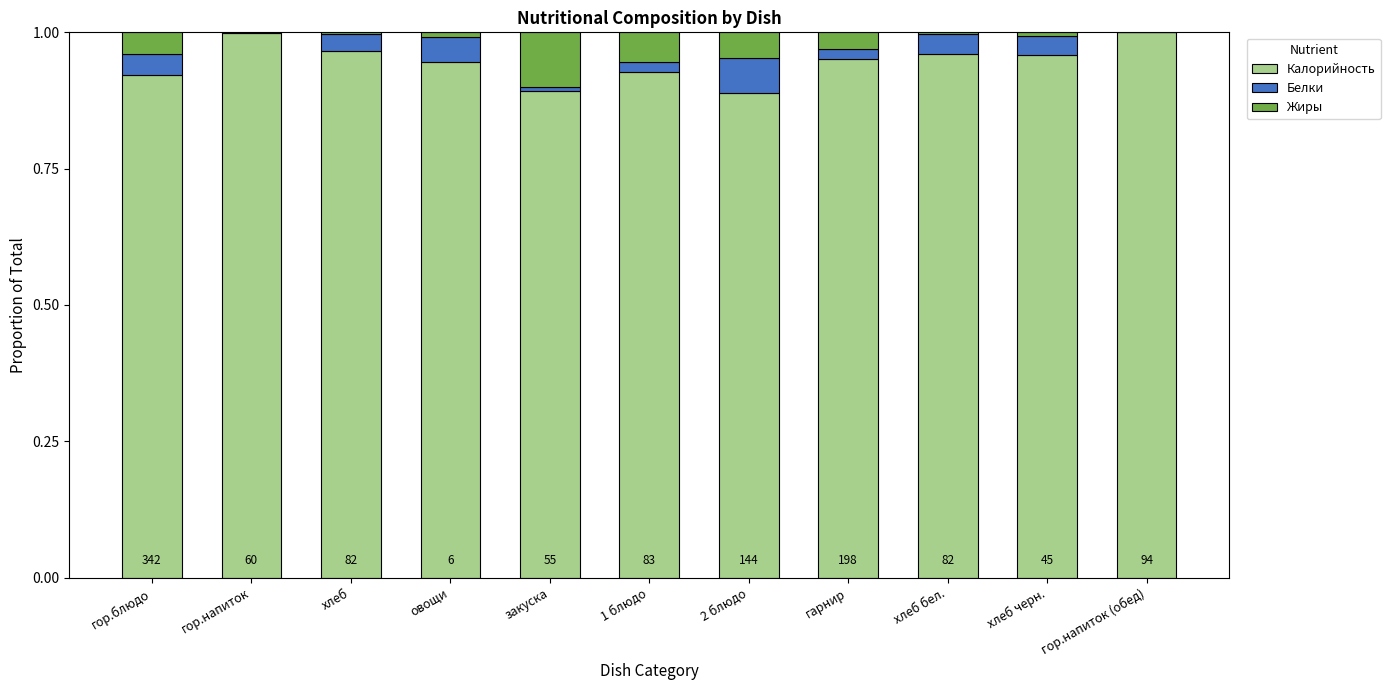

What are all the series names shown in the legend?

Калорийность, Белки, Жиры